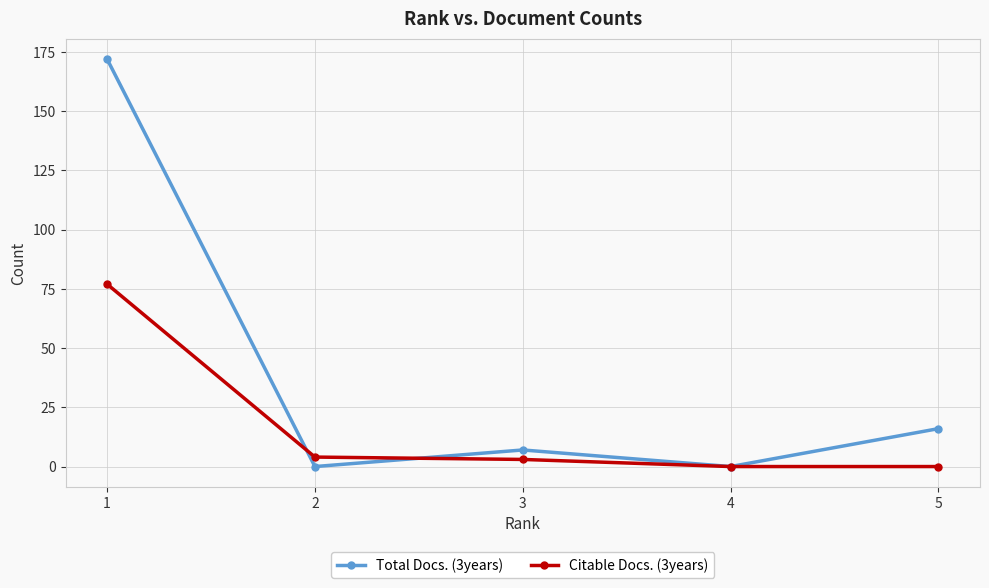

How many data points in Citable Docs. (3years) are less than 3?

2